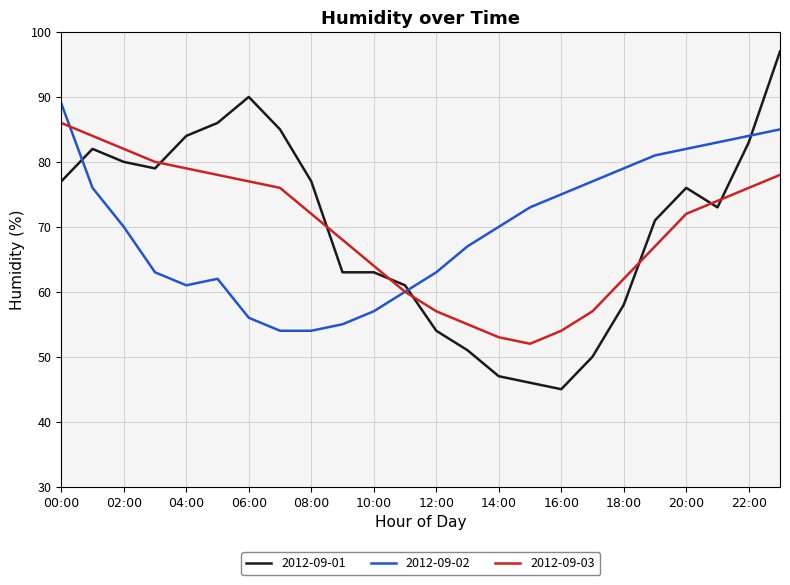

What is the difference between the maximum and minimum values in the 2012-09-03 series?

34